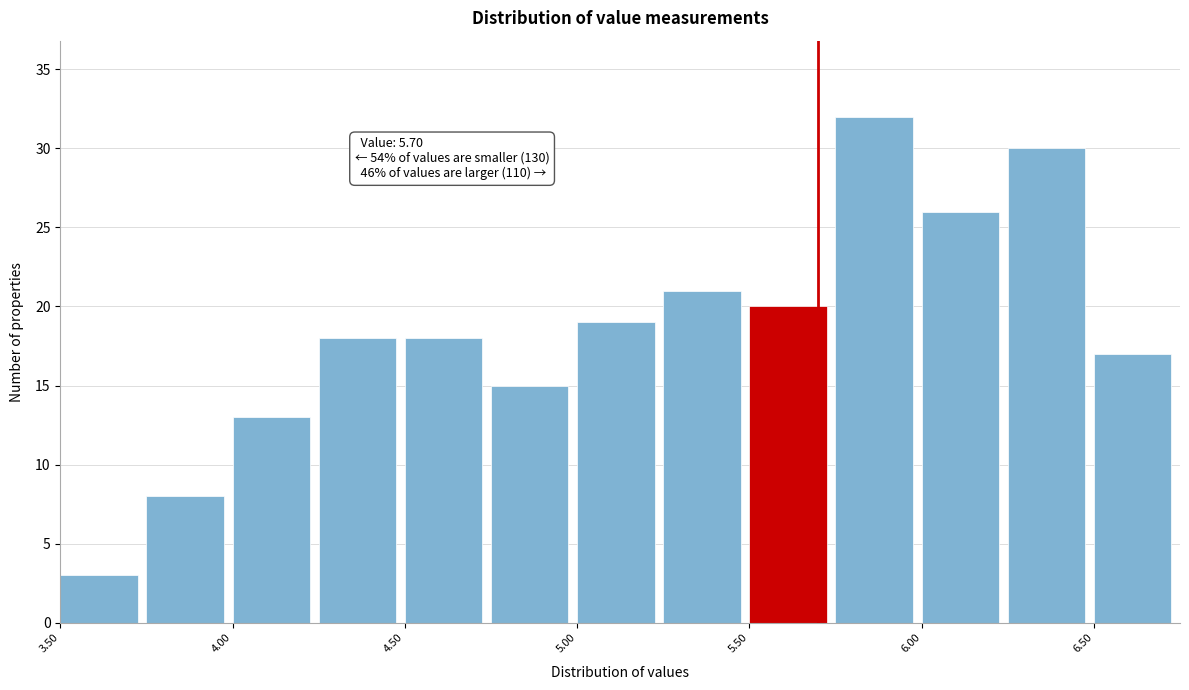

Which range on the x-axis has the tallest bar?

5.75 to 6.00